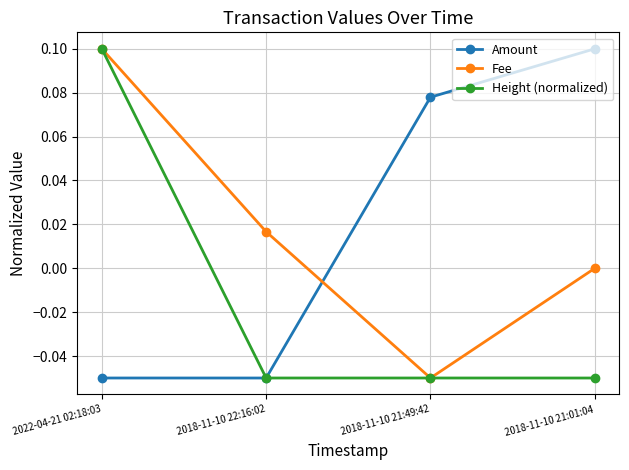

True or false: Height (normalized) has more than 1 interior local peaks.

False